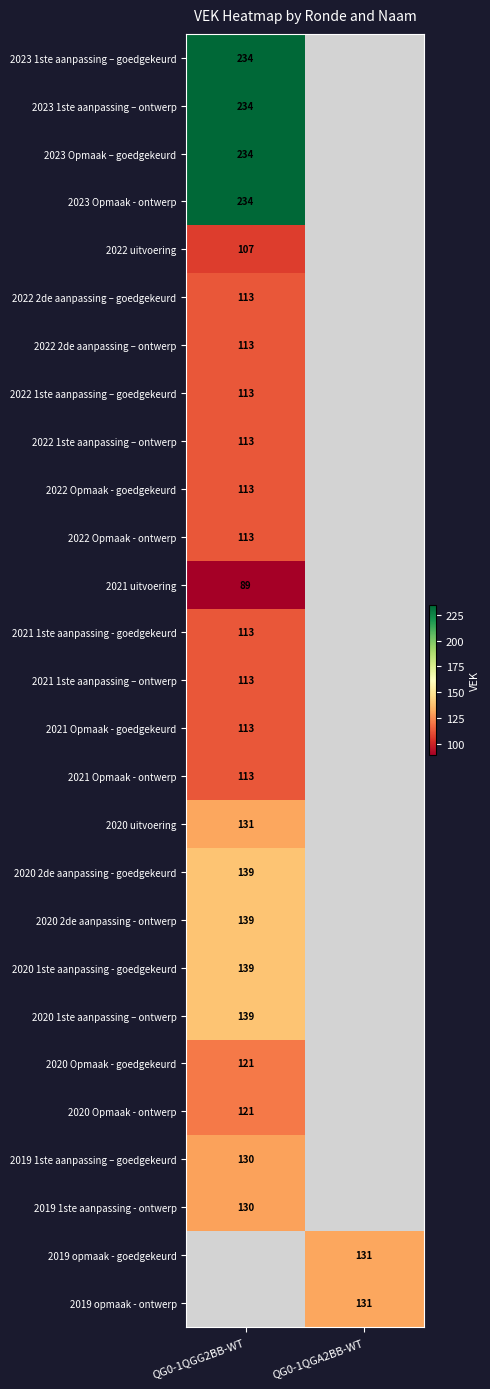

The value of 2020 Opmaak - goedgekeurd at QG0-1QGG2BB-WT is 121. True or false?

True